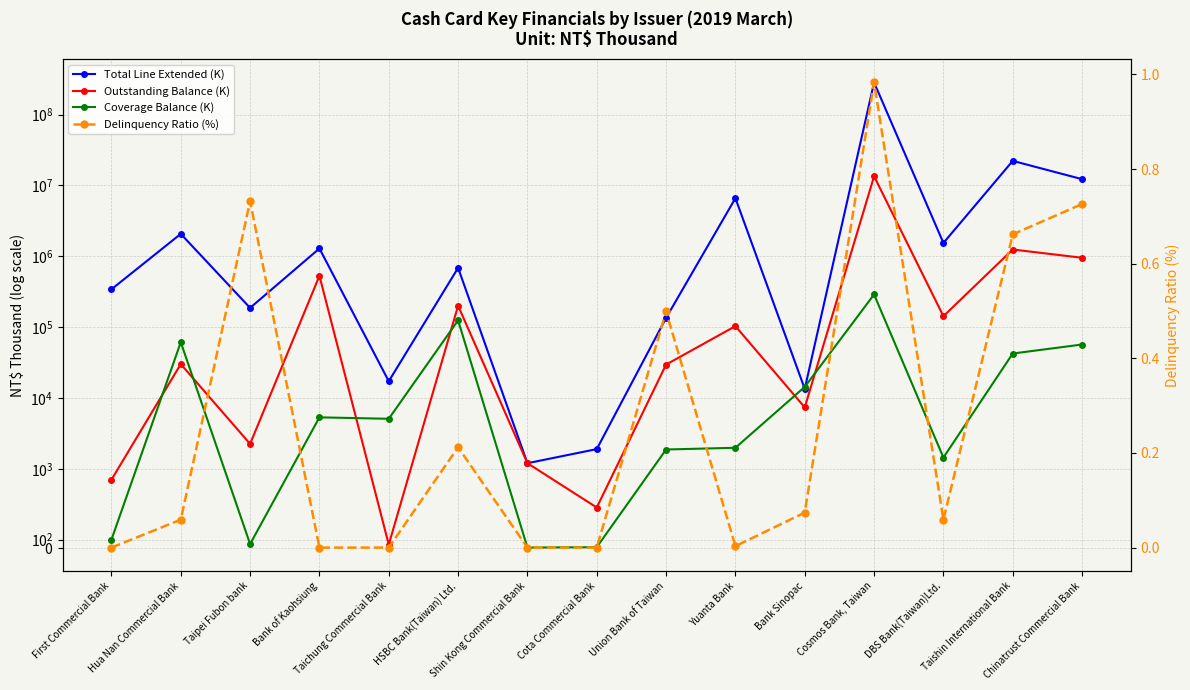

Count the number of categories in the chart.

15